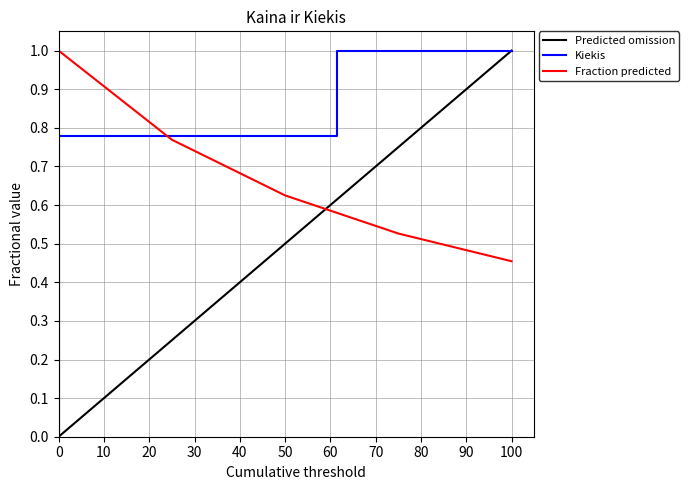

True or false: there are more than 2 points higher than both neighbors.

False